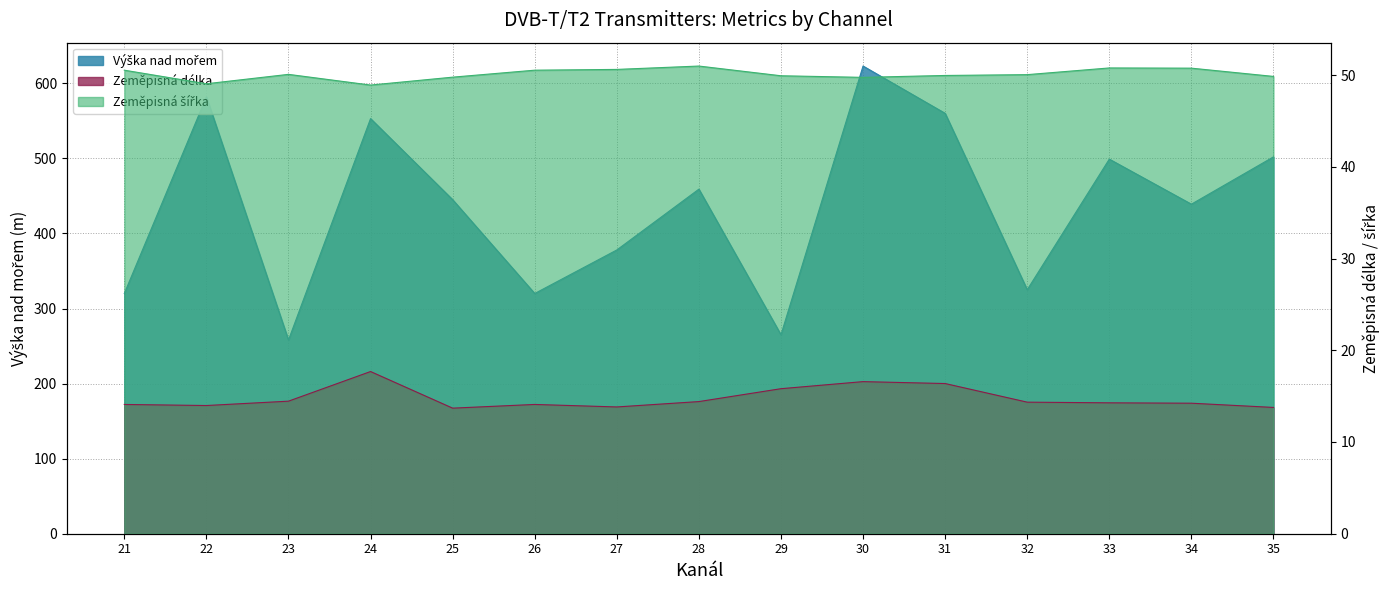

What is the minimum value shown in the chart?

13.7